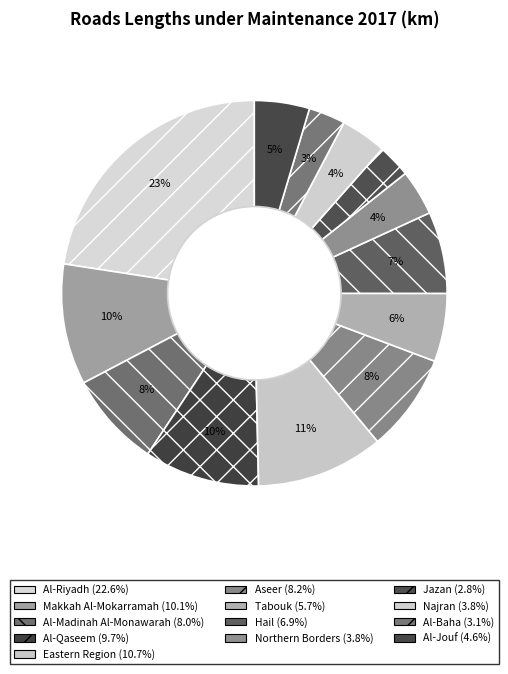

Does Al-Madinah Al-Monawarah represent more than half of the total?

No